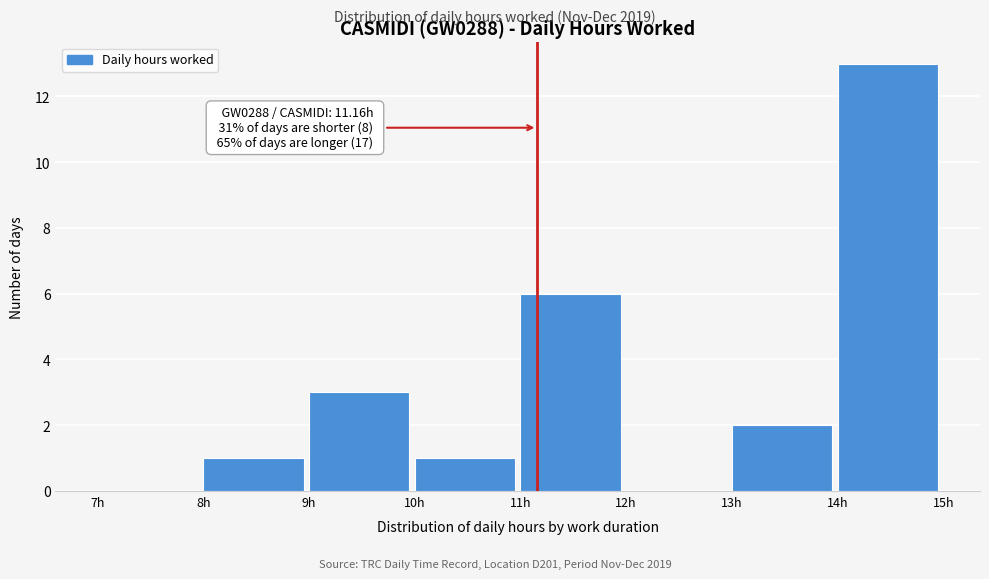

Over which range of the x-axis is the bar tallest?

14 to 15